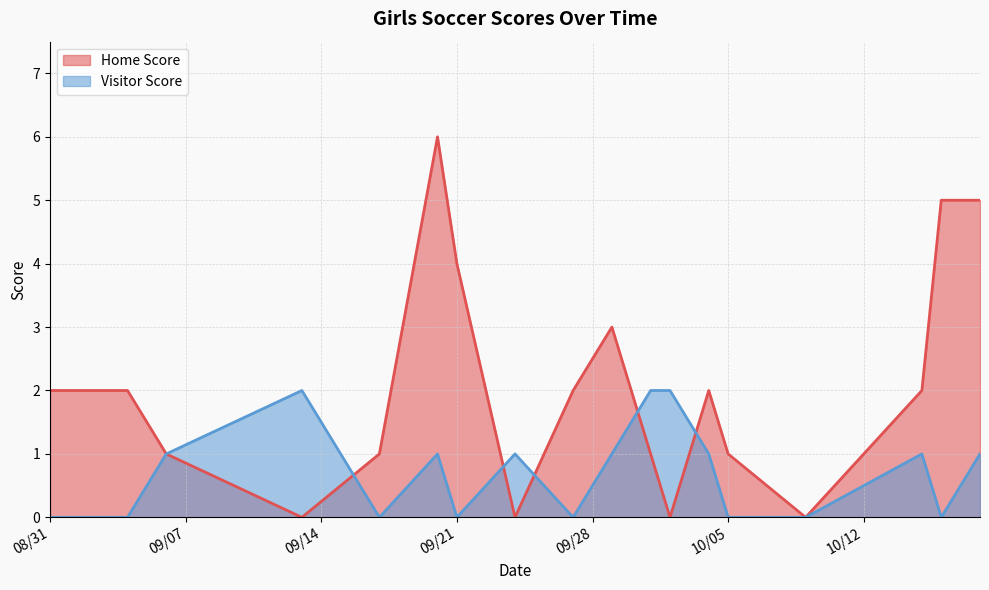

Which series has the widest spread of values?

Home Score